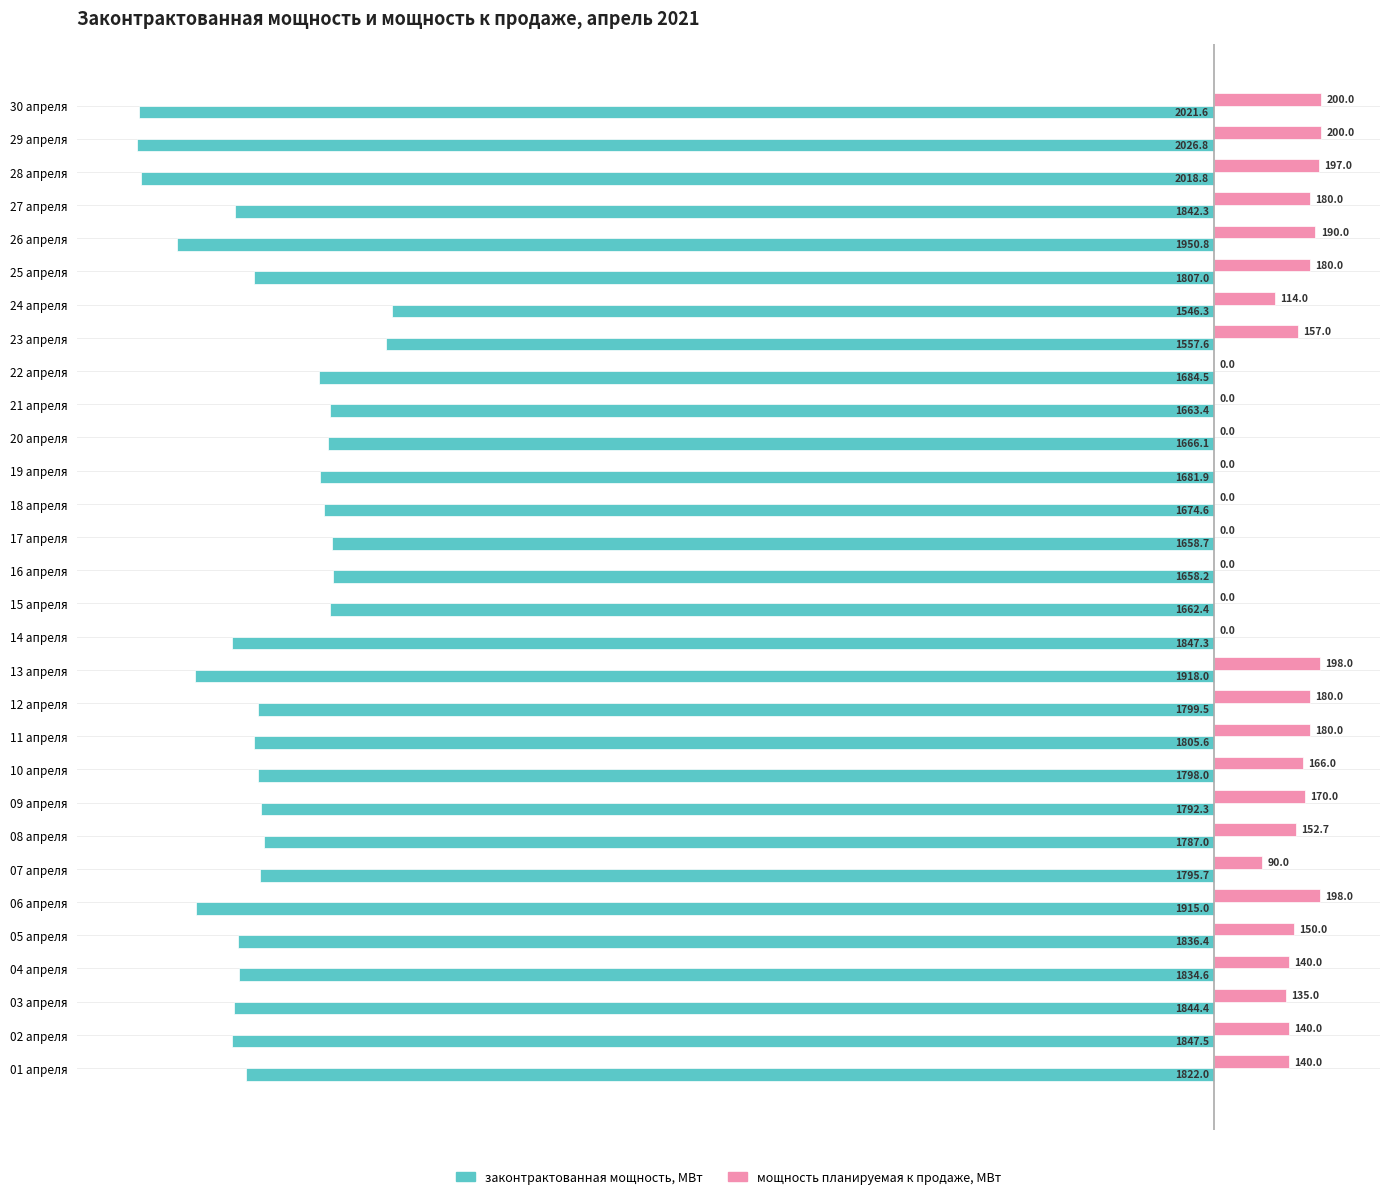

What is the total value across all series at 20 апреля?

-1666.1